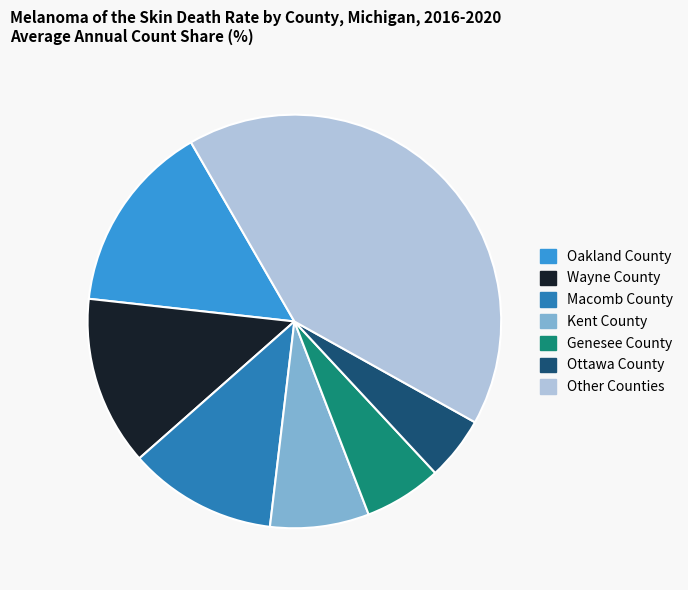

True or false: Macomb County accounts for 12% of the total.

True